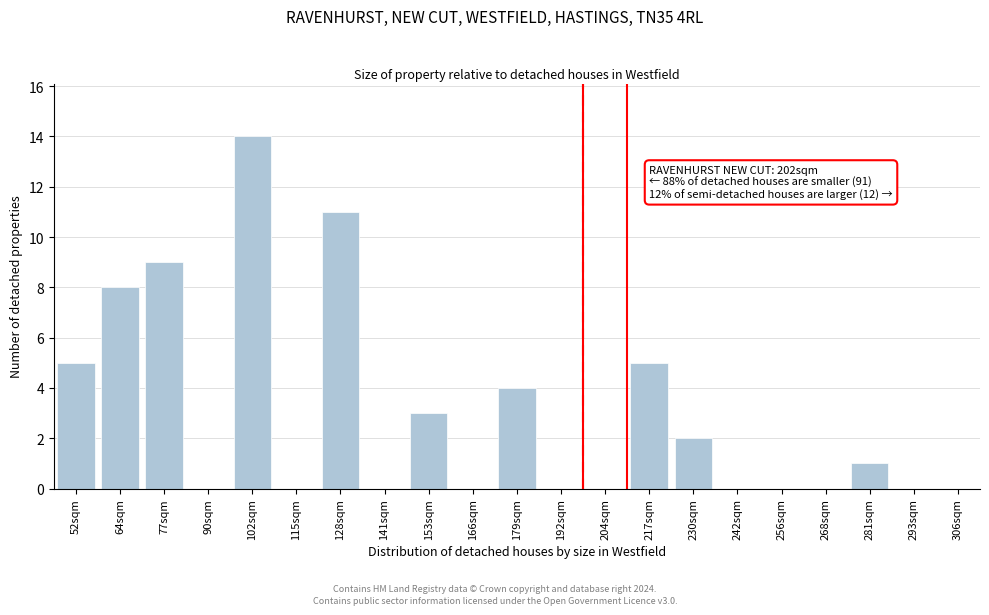

Reading left to right, what are all the values shown in this chart?

52sqm=5	64sqm=8	77sqm=9	90sqm=0	102sqm=14	115sqm=0	128sqm=11	141sqm=0	153sqm=3	166sqm=0	179sqm=4	192sqm=0	204sqm=0	217sqm=5	230sqm=2	242sqm=0	256sqm=0	268sqm=0	281sqm=1	293sqm=0	306sqm=0